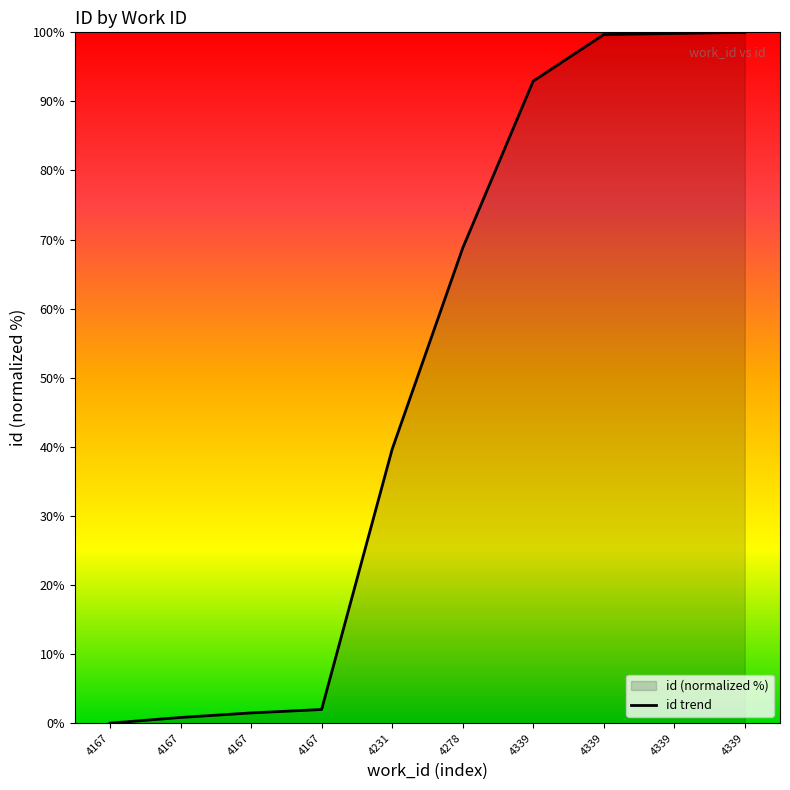

True or false: the data has more than 2 interior local peaks.

False